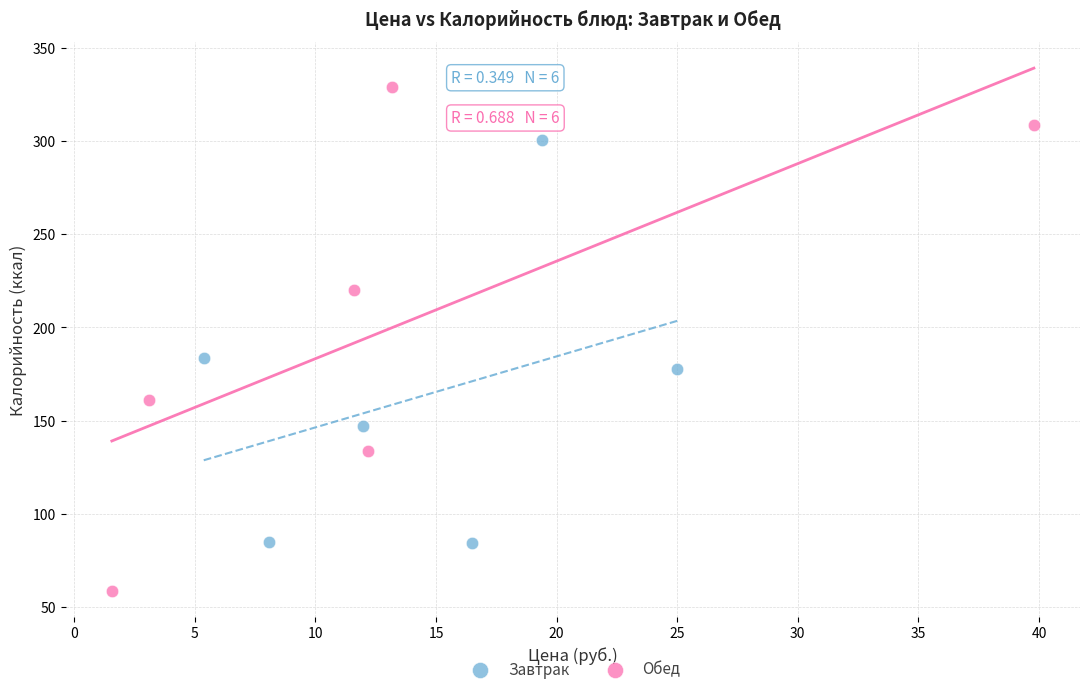

Which series contains the highest Y value?

Обед